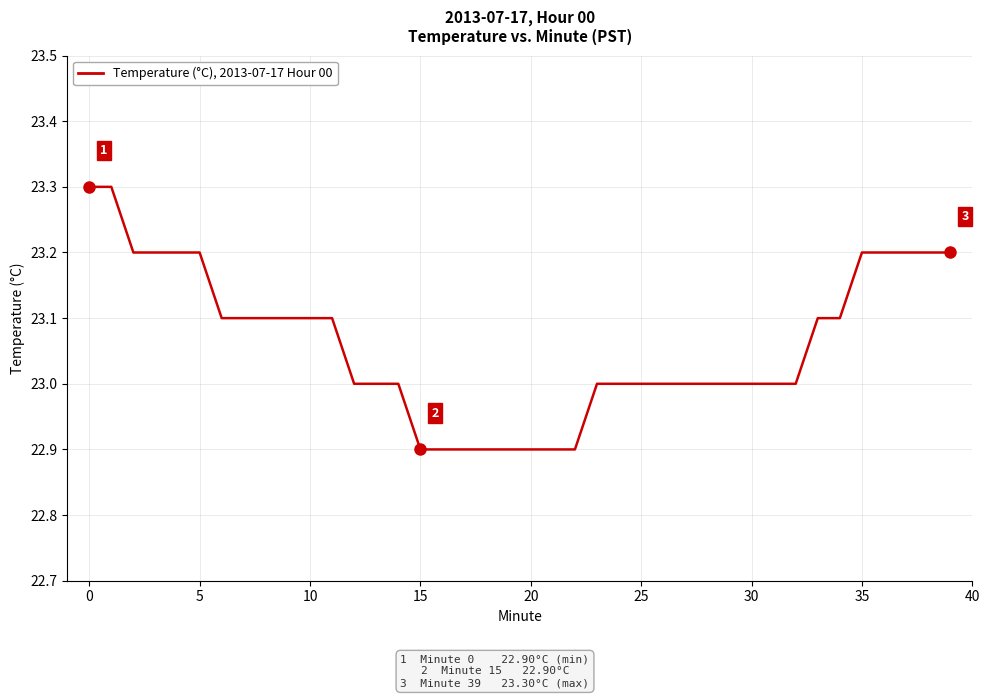

Count the values in the range 23 to 24.

32